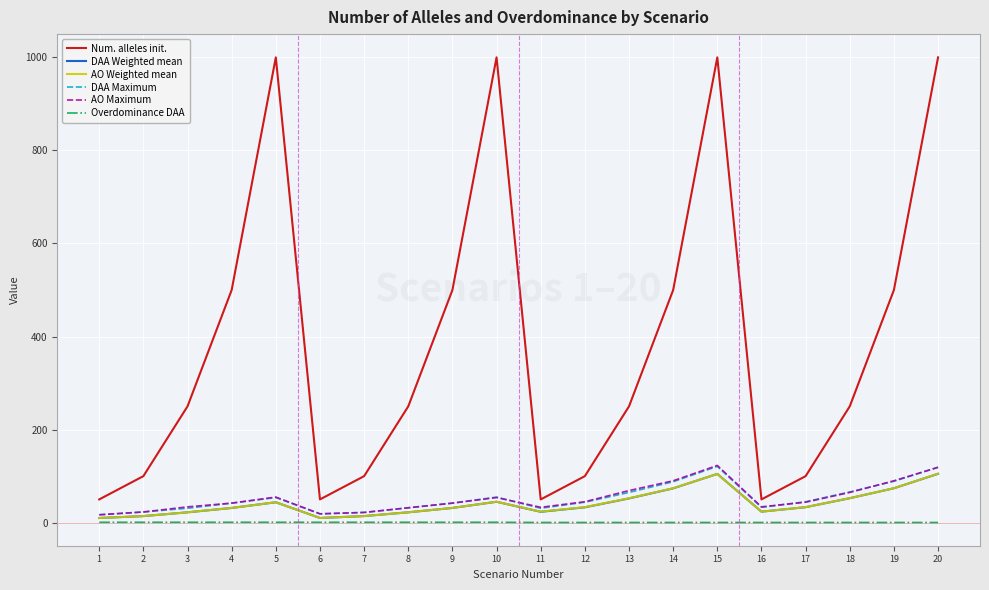

What is the difference between the Overdominance DAA values at 11 and 7?

0.4